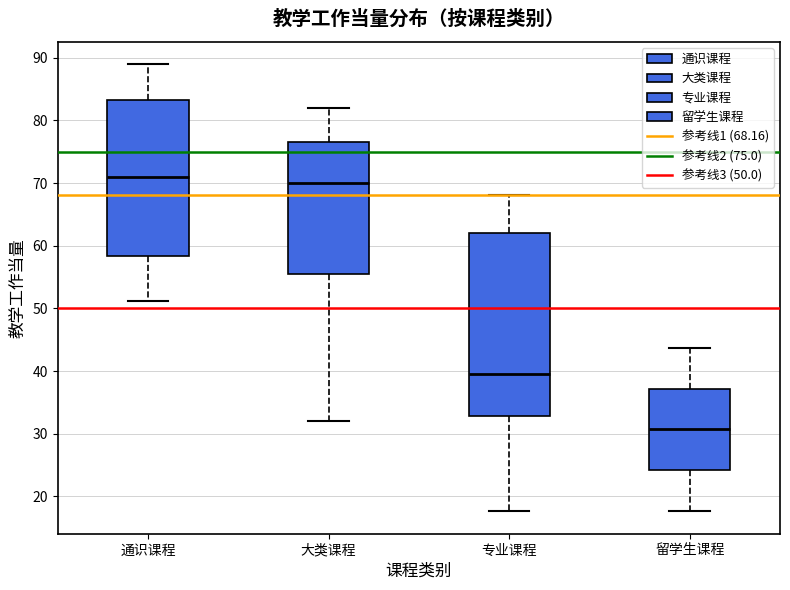

Where is the lower edge of the box for 专业课程 on the y-axis? The values are not printed on the chart, so give them approximately, as read against the axis.

33